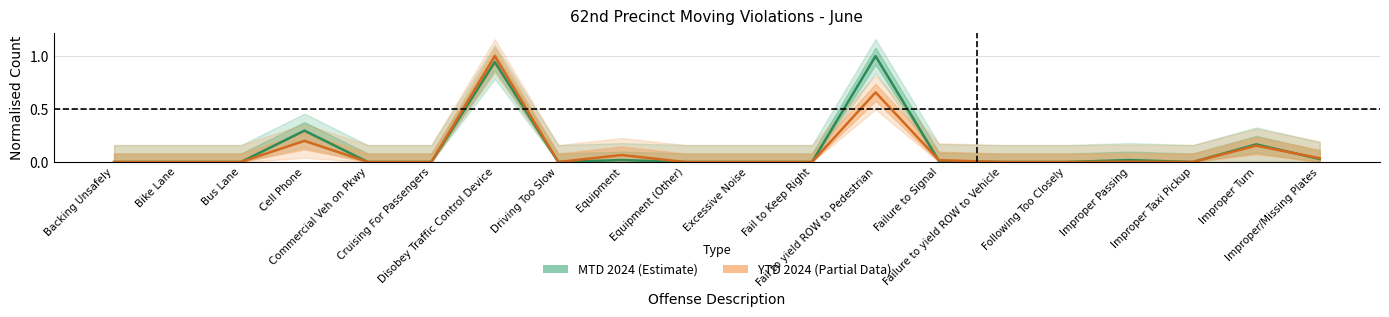

In MTD 2024, how many points are higher than both neighbors (excluding endpoints)?

6